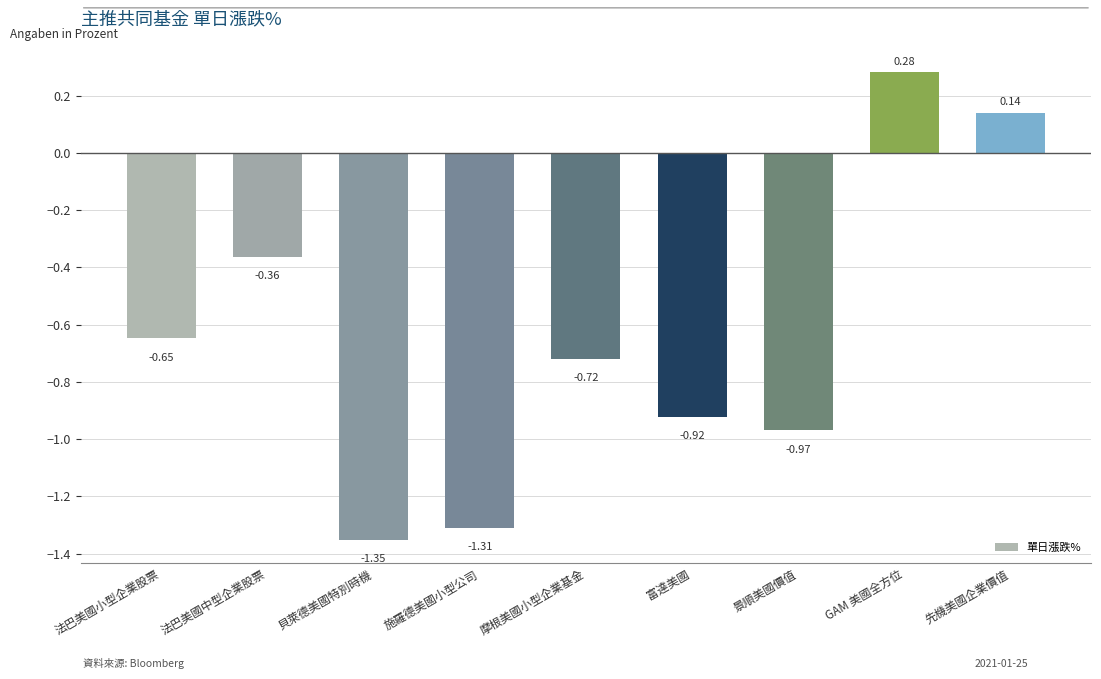

Which has a higher value, 貝萊德美國特別時機 or 先機美國企業價值?

先機美國企業價值